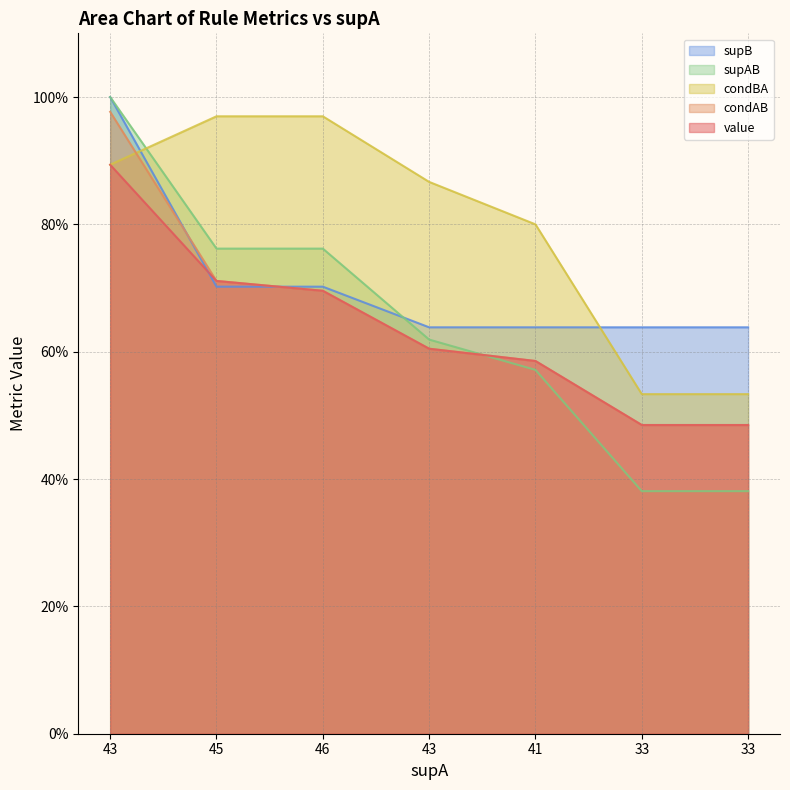

Reading left to right, list all the values displayed in this chart.

value: 0.9	0.7	0.7	0.6	0.6	0.5	0.5
condAB: 1.0	0.7	0.7	0.6	0.6	0.5	0.5
condBA: 0.9	1.0	1.0	0.9	0.8	0.5	0.5
supAB: 1.0	0.8	0.8	0.6	0.6	0.4	0.4
supB: 1.0	0.7	0.7	0.6	0.6	0.6	0.6